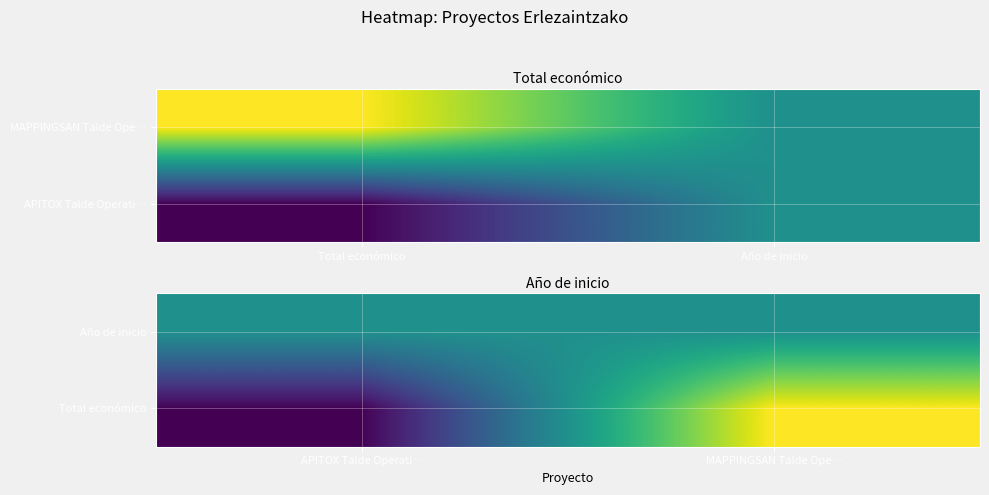

How many values in Total económico are above zero?

1